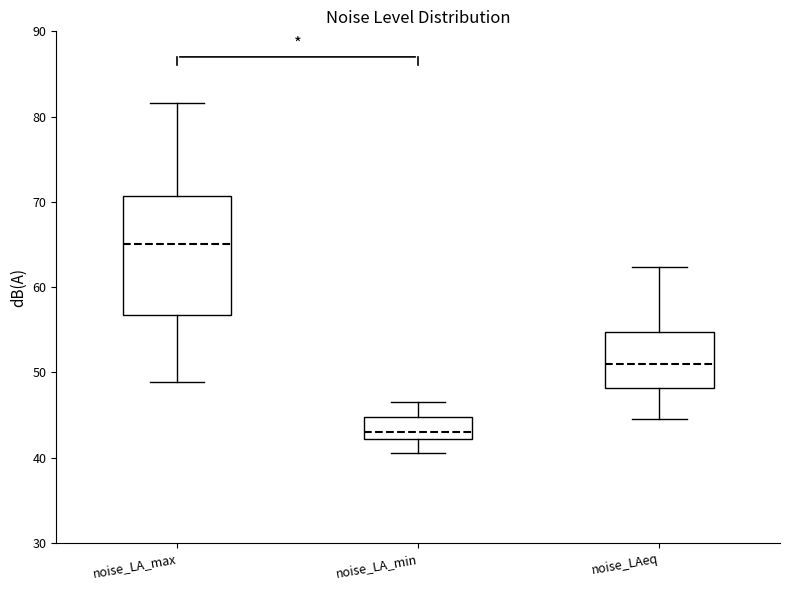

Where does the upper whisker of the box for noise_LA_min end on the y-axis? The values are not printed on the chart, so give them approximately, as read against the axis.

47